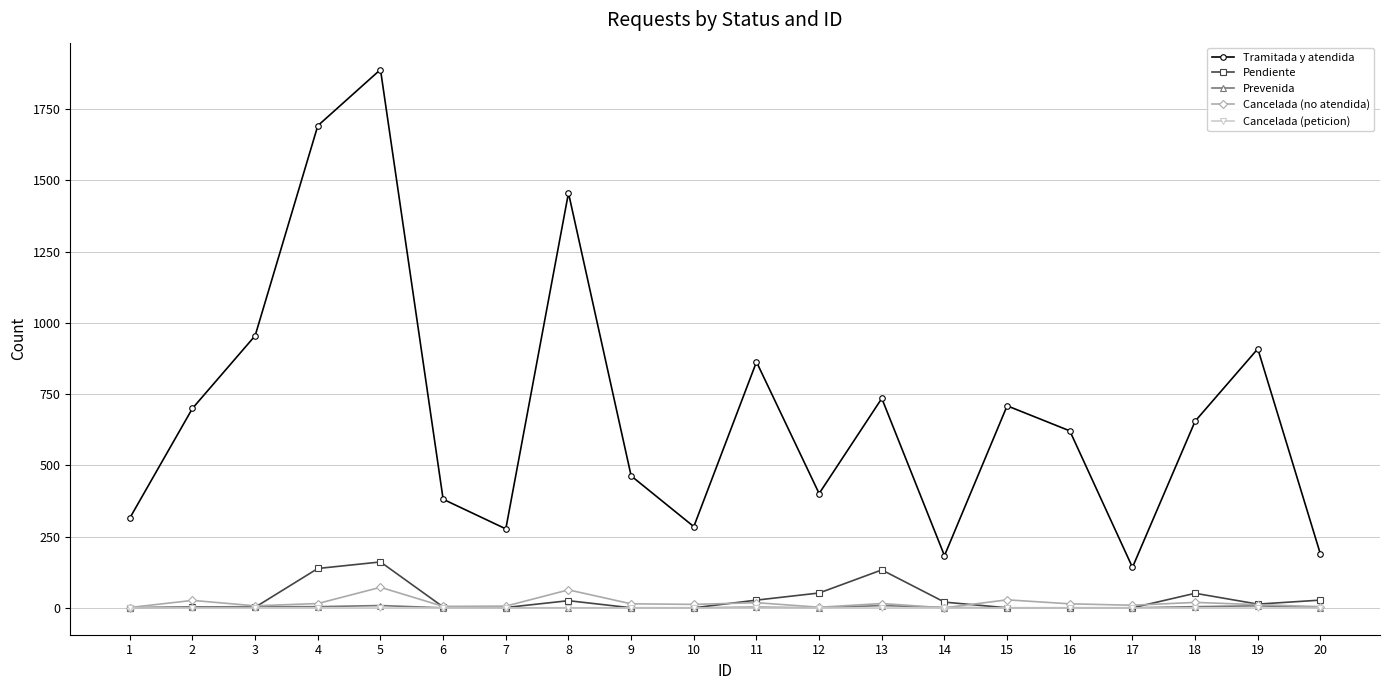

Which series changed the most between 6 and 17?

Tramitada y atendida